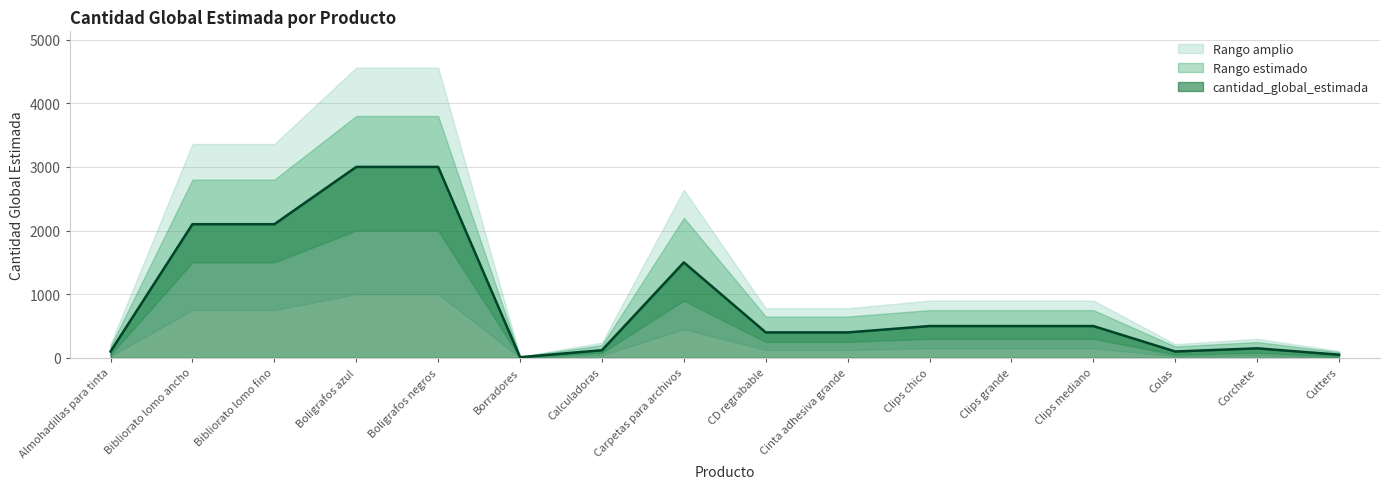

What is the highest value of the upper_band series?

3800